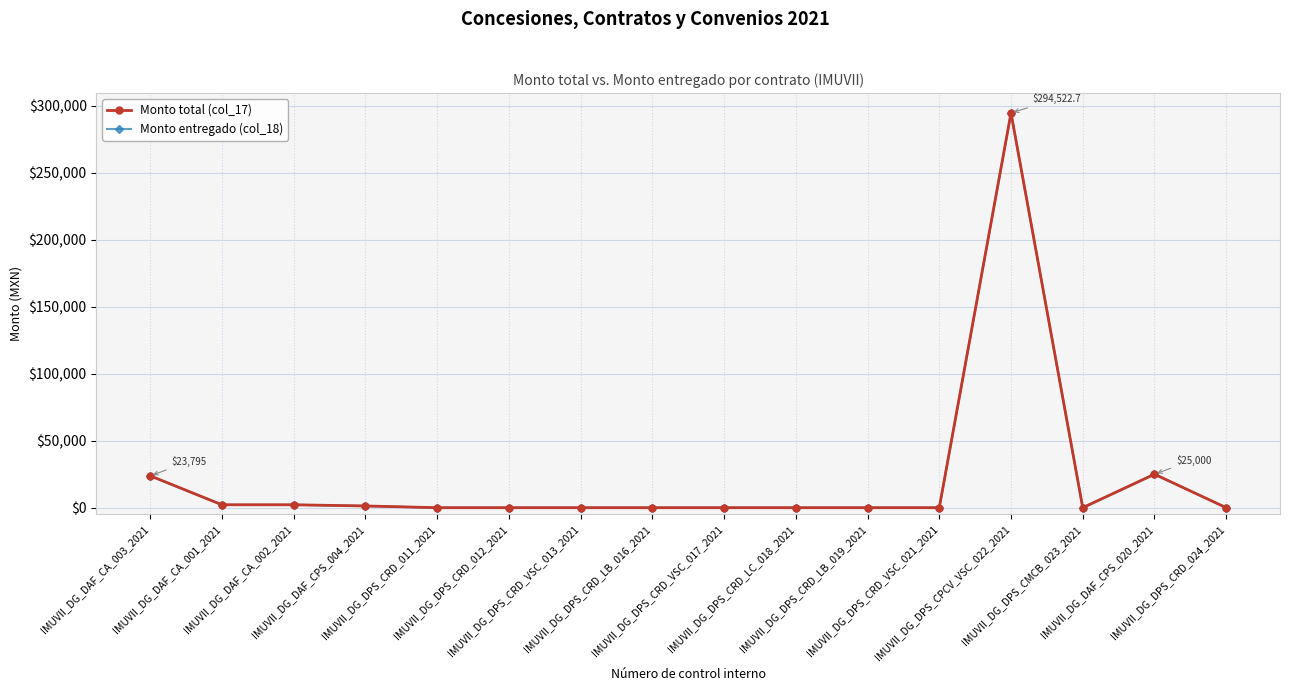

True or false: Monto total (col_17) and Monto entregado (col_18) cross at least once.

False